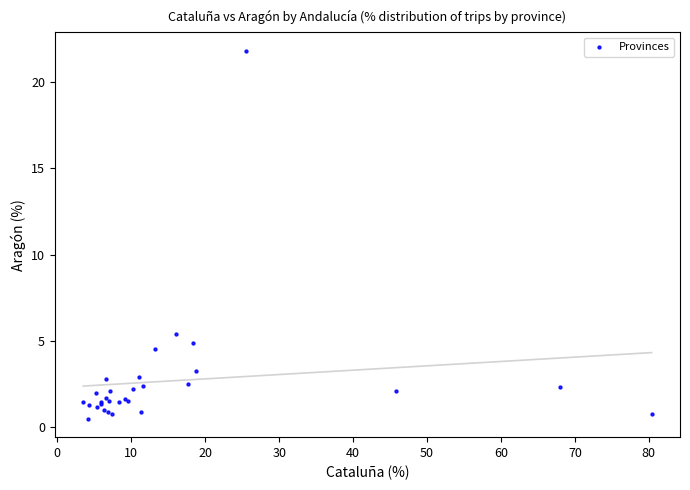

What Y value in the scatter plot is closest to 11?

5.4